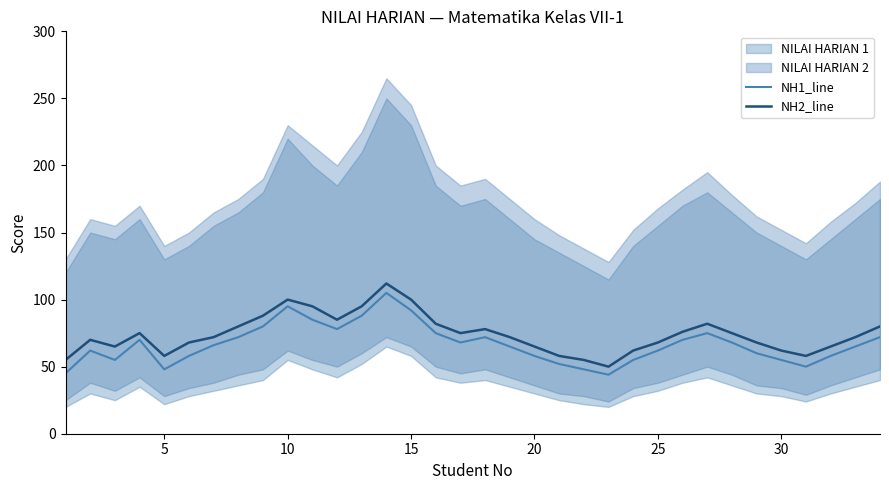

True or false: NH1_line has a value of 58 at 20.

True